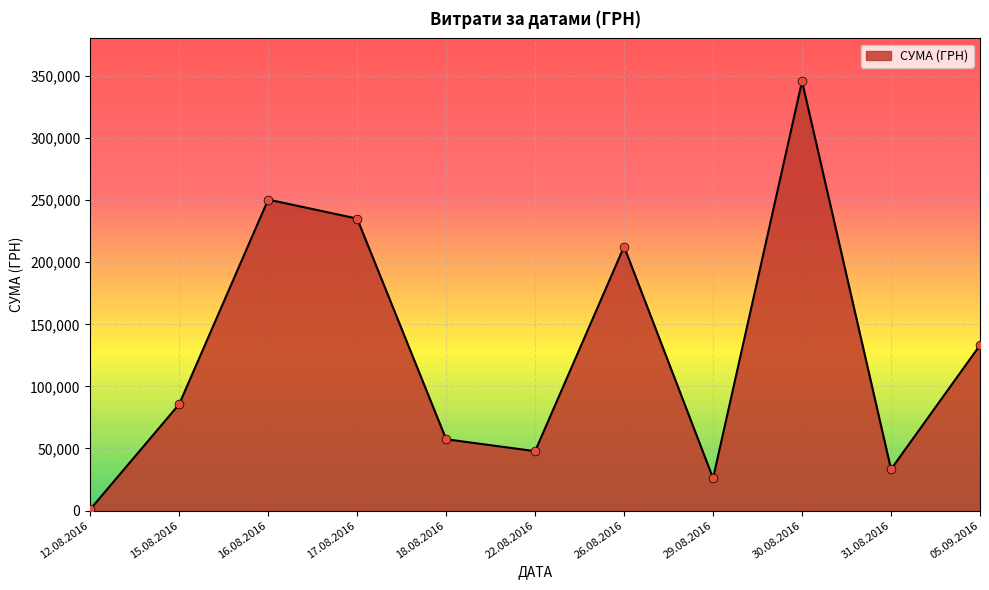

Which has a higher value, 16.08.2016 or 26.08.2016?

16.08.2016